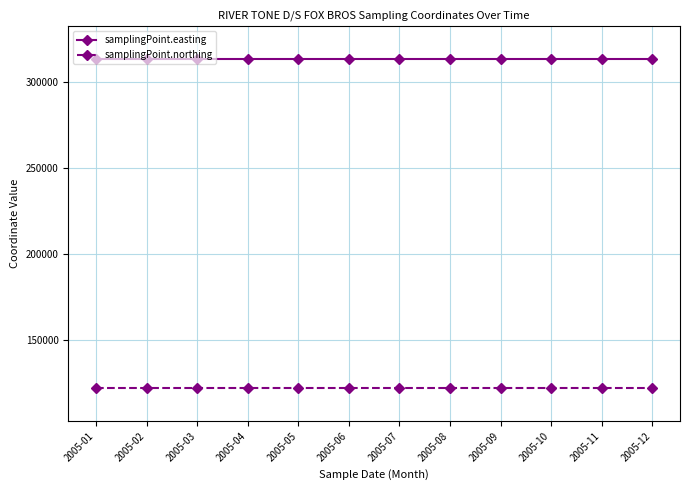

Is the value of samplingPoint.northing at 2005-02 greater than the value of samplingPoint.easting at 2005-11?

No